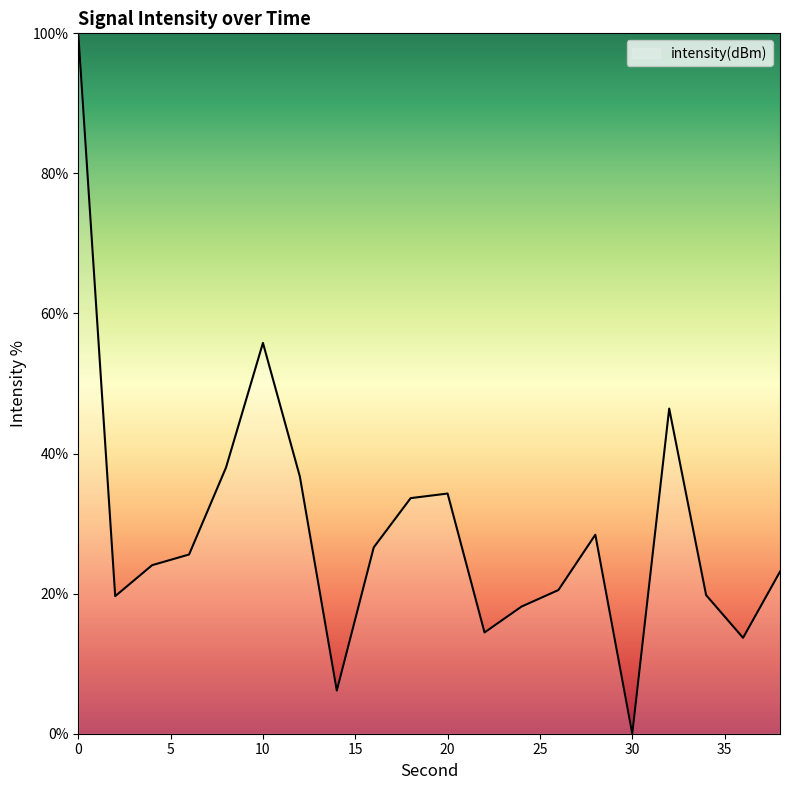

What is the difference between the maximum and minimum values?

100.0